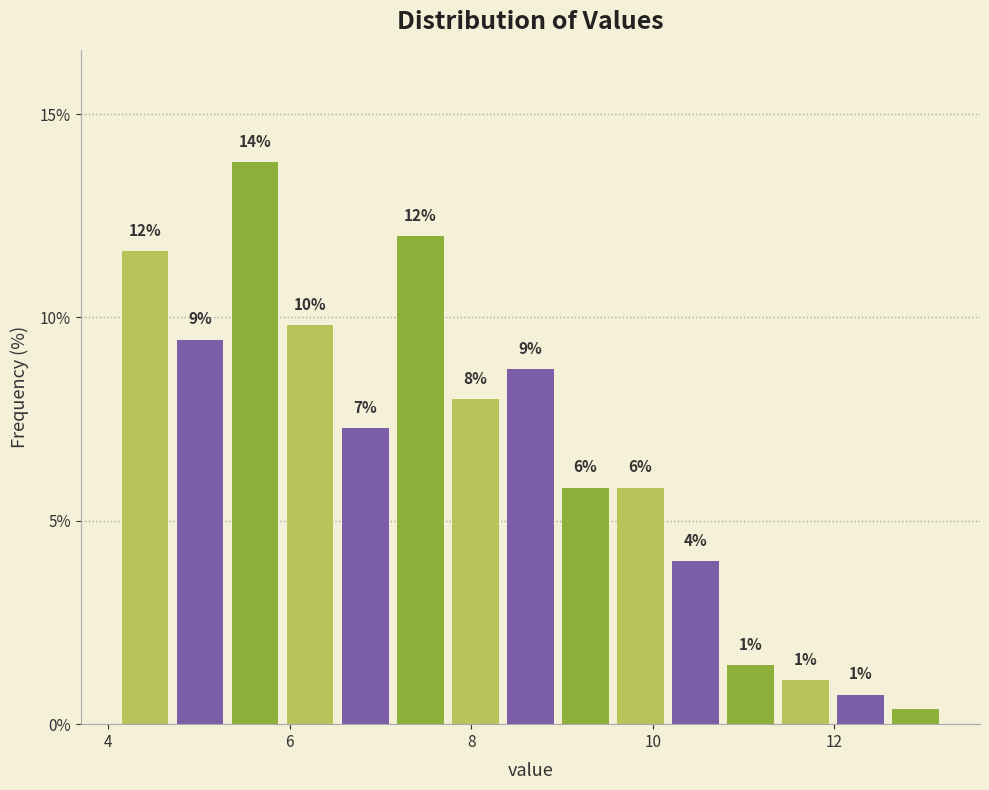

Read against the x-axis, roughly where is the centre of the tallest bar?

5.6